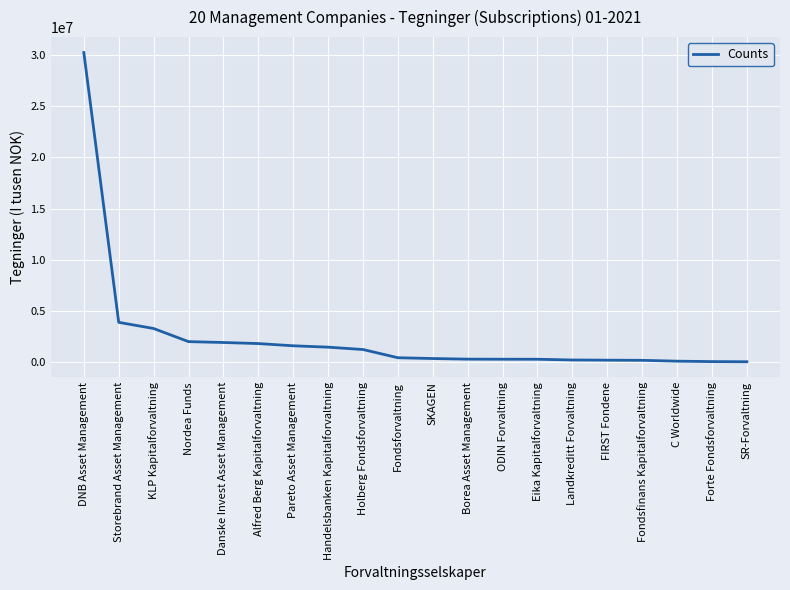

Read the value at Storebrand Asset Management, to the nearest 100.

3859700